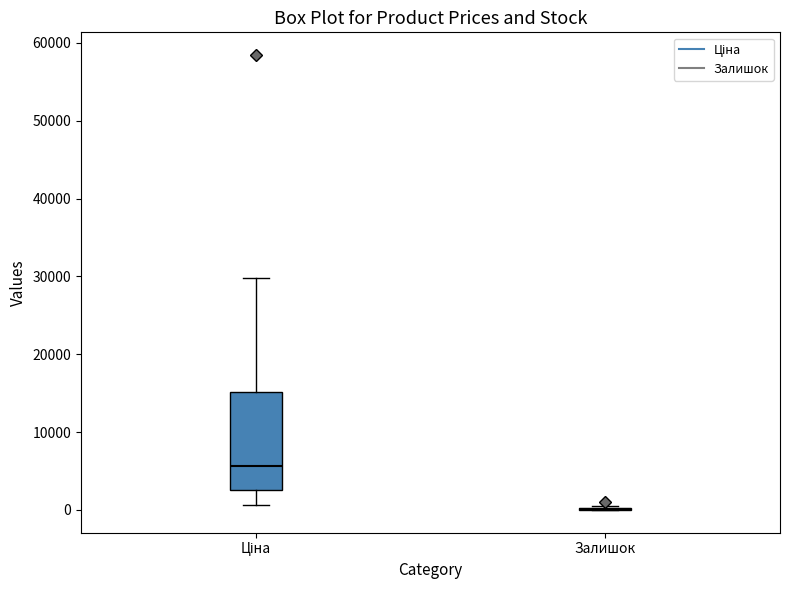

Which box is the tallest, from its lower edge to its upper edge?

Ціна